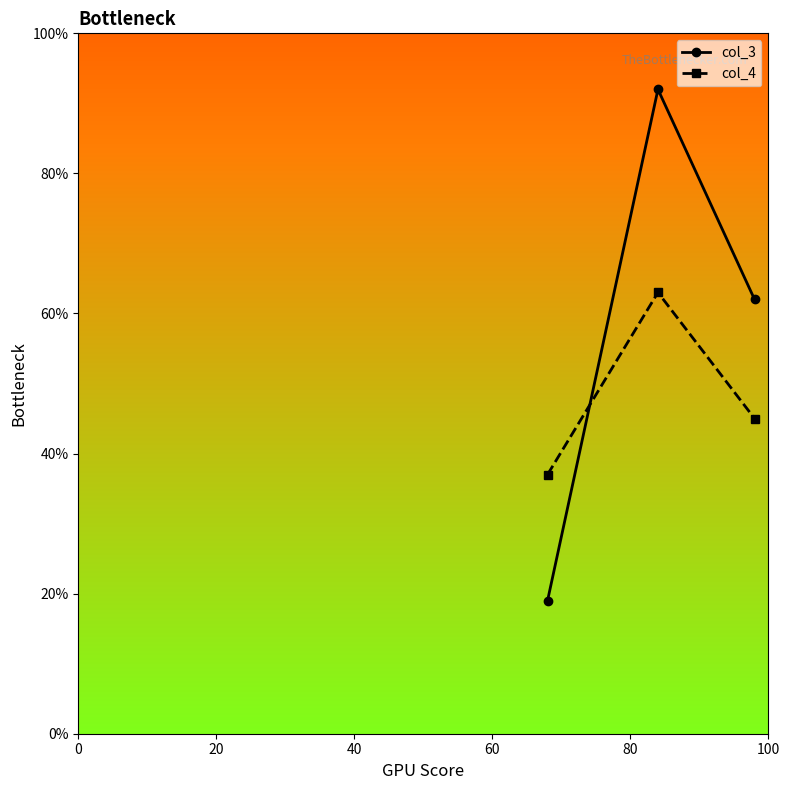

Which series has the largest range (max minus min)?

col_3